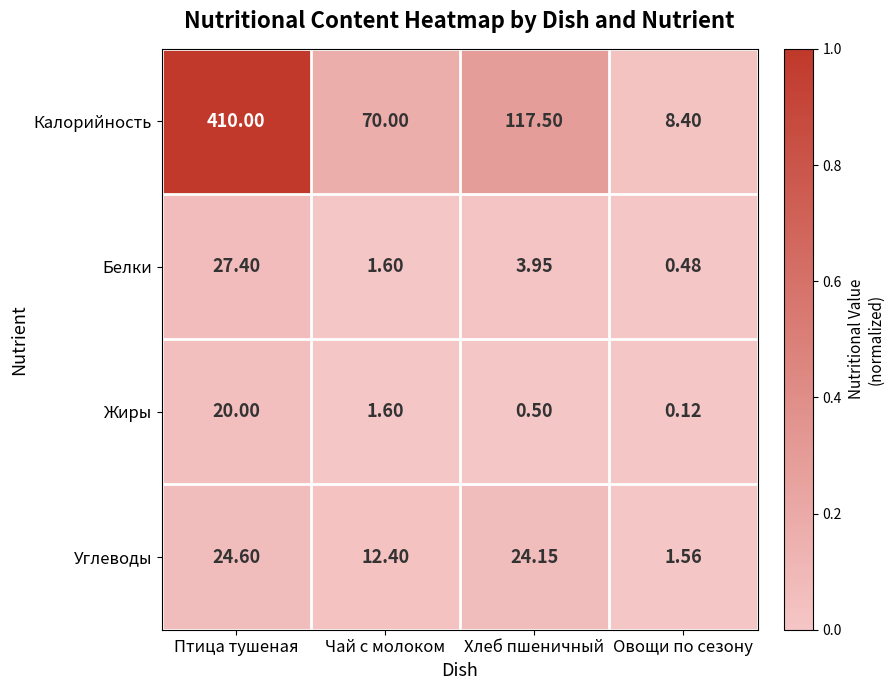

Is the value of Калорийность at Хлеб пшеничный greater than the value of Углеводы at Овощи по сезону?

Yes